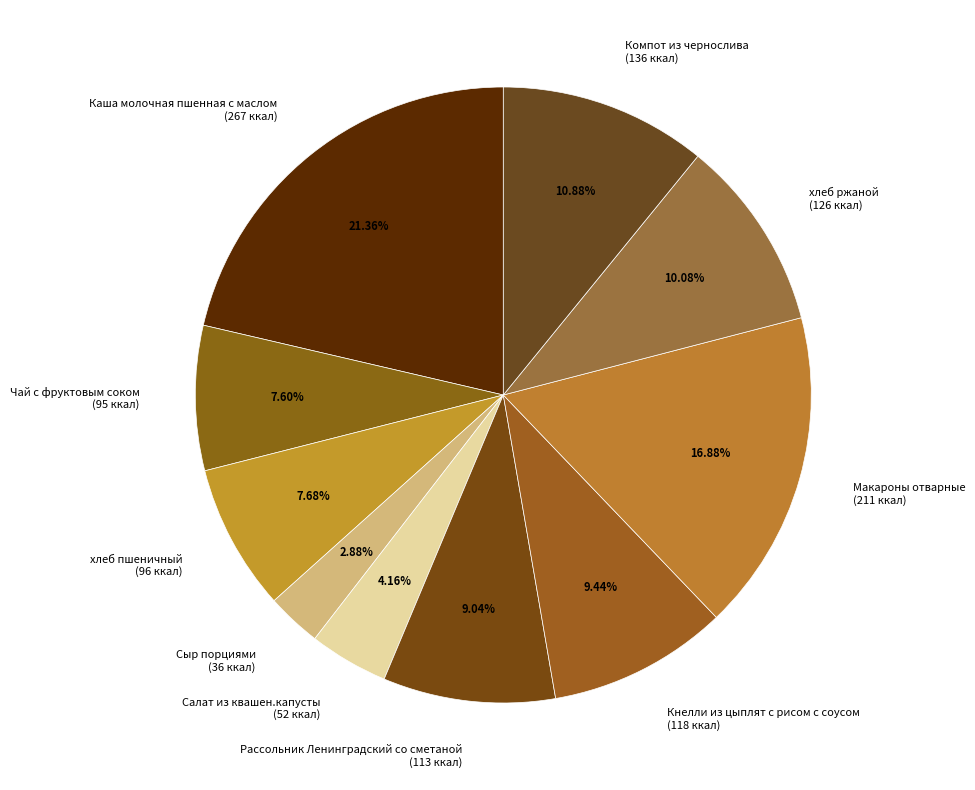

Which has a higher value, хлеб пшеничный (96 ккал) or Сыр порциями (36 ккал)?

хлеб пшеничный (96 ккал)